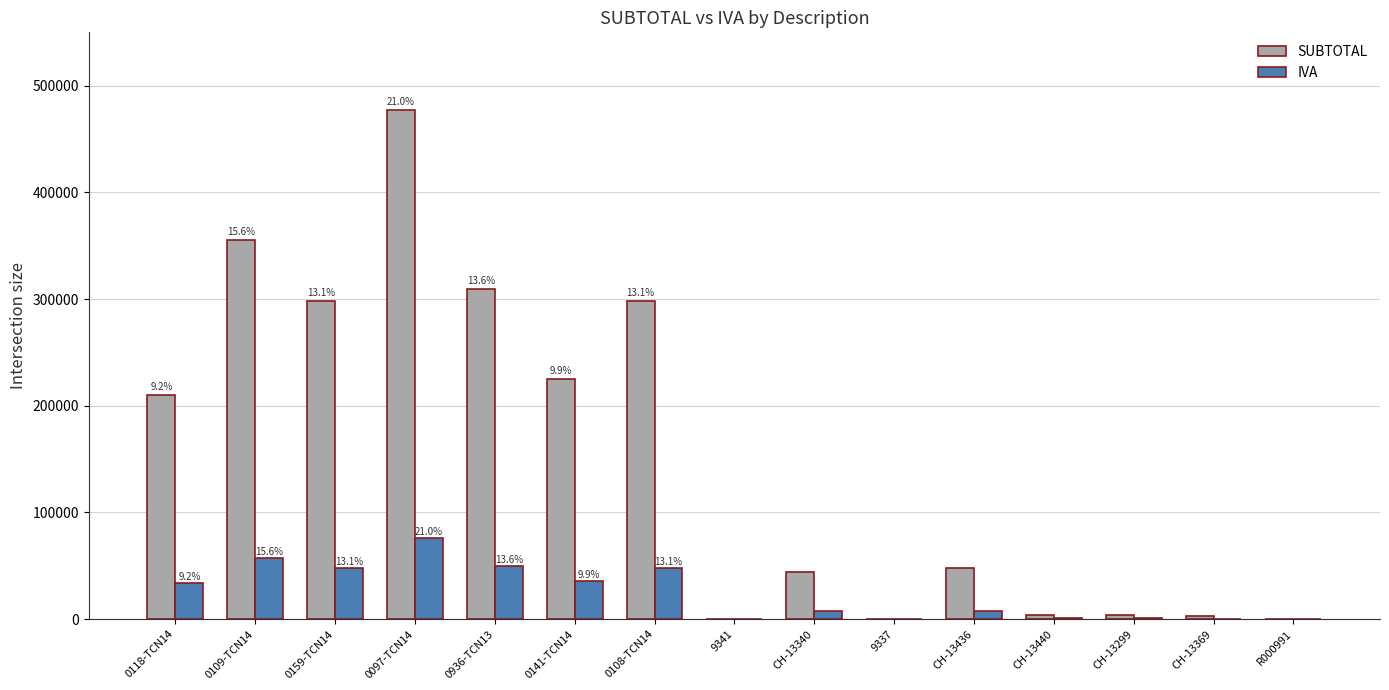

Which series changed the most between 0097-TCN14 and CH-13436?

SUBTOTAL